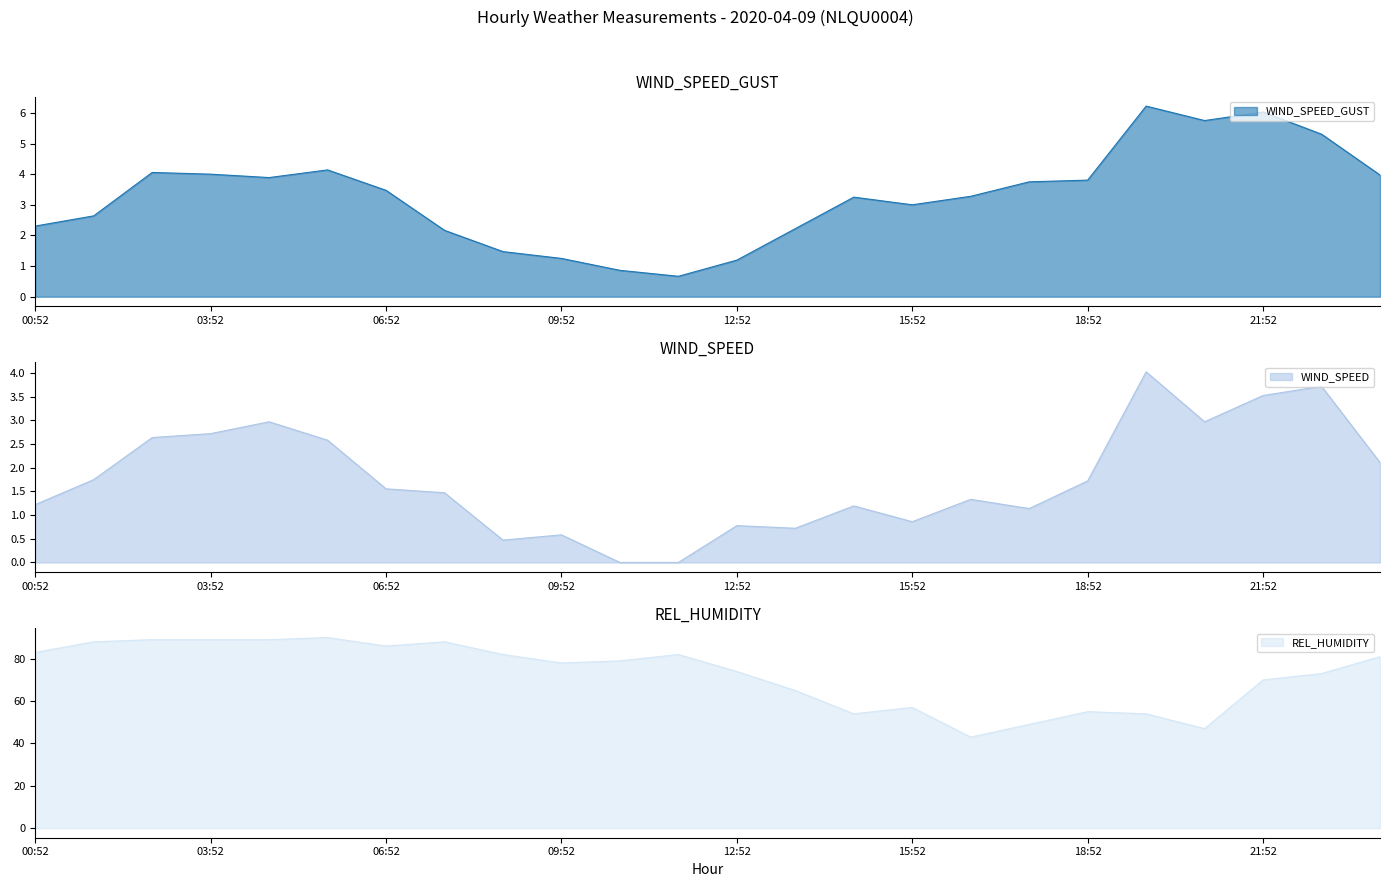

What is the sum of the WIND_SPEED_GUST values at 16:52 and 15:52?

6.3